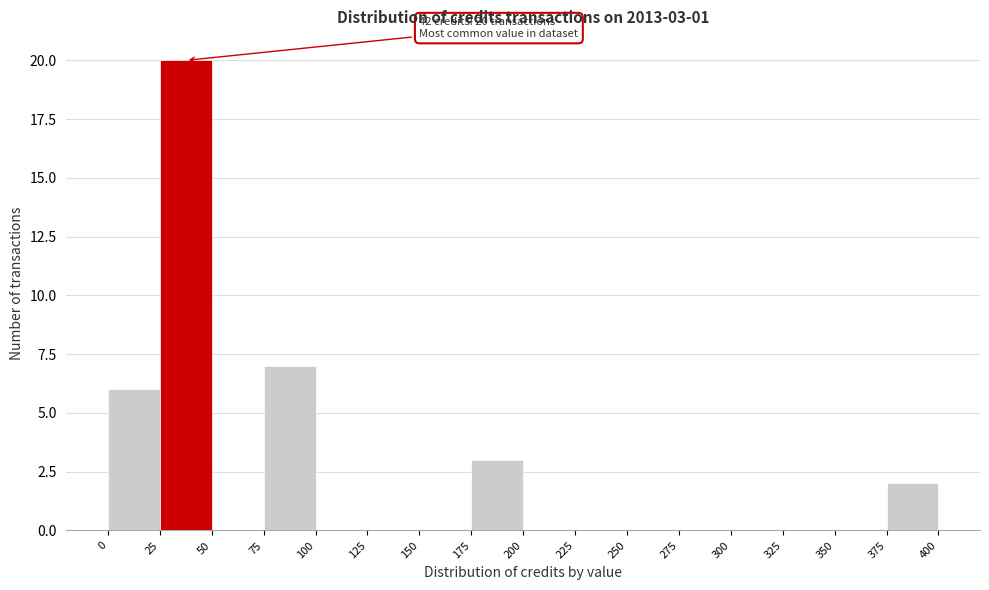

Which range on the x-axis has the tallest bar?

25 to 50